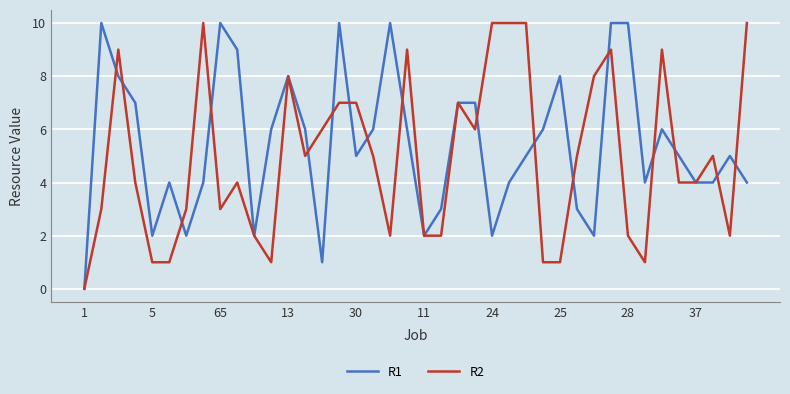

True or false: R1 has more than 0 interior local peaks.

True